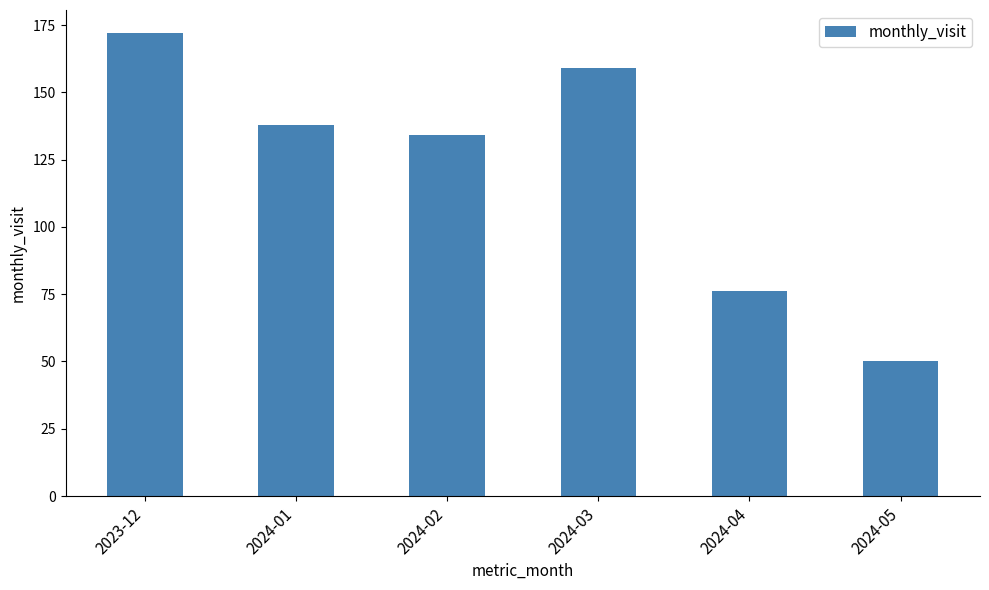

At which category does the chart reach its minimum across all series?

2024-05